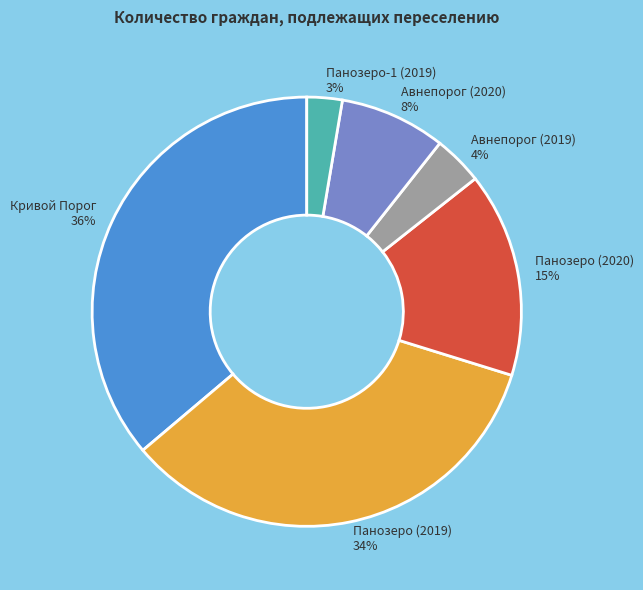

Count the number of slices in the pie.

6